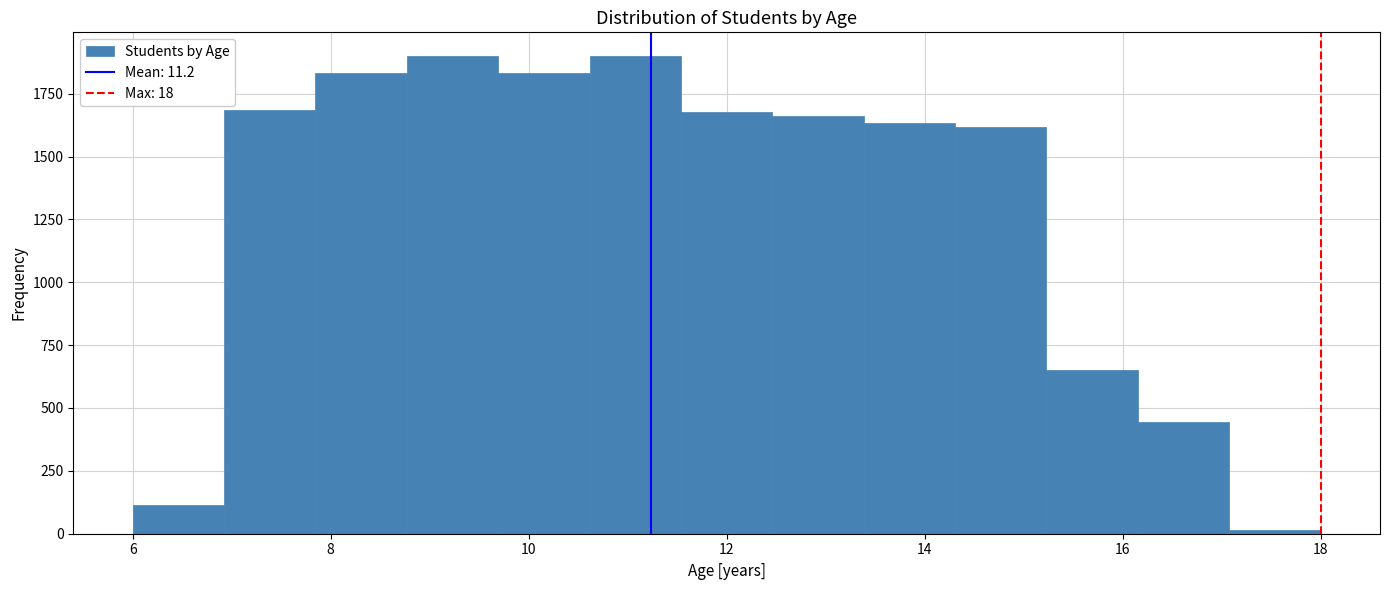

How tall is the bar that spans 9.6 to 10.6 on the x-axis? Neither the bar edges nor the heights are printed on the chart, so give them approximately, as read against the axes.

1850